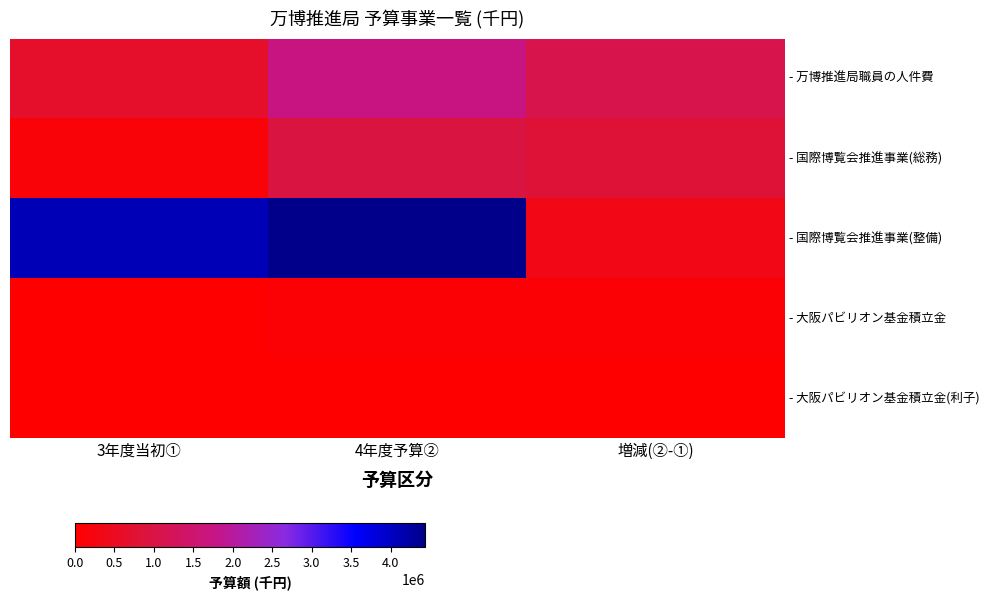

Which series has the widest spread of values?

- 国際博覧会推進事業(整備)